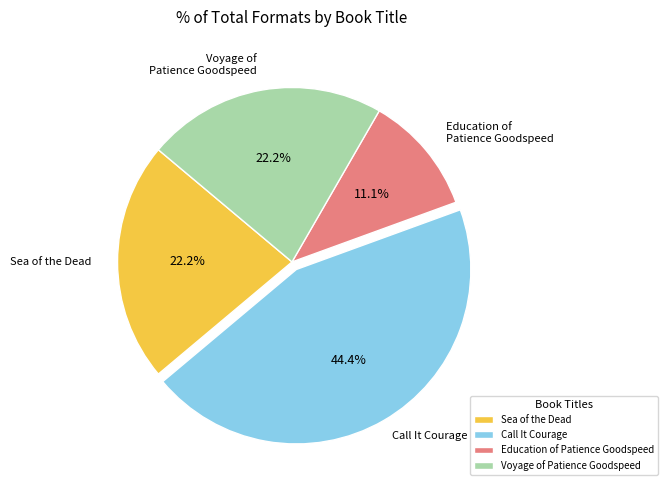

Which slice is the smallest?

Education of Patience Goodspeed